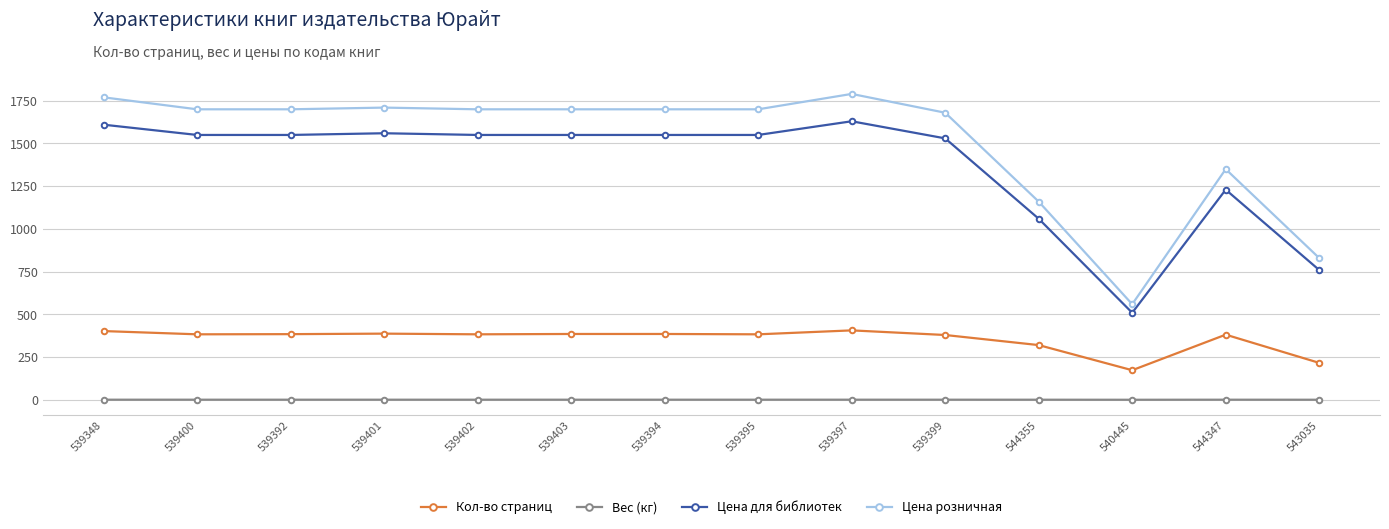

True or false: Цена для библиотек and Цена розничная intersect in this chart.

False